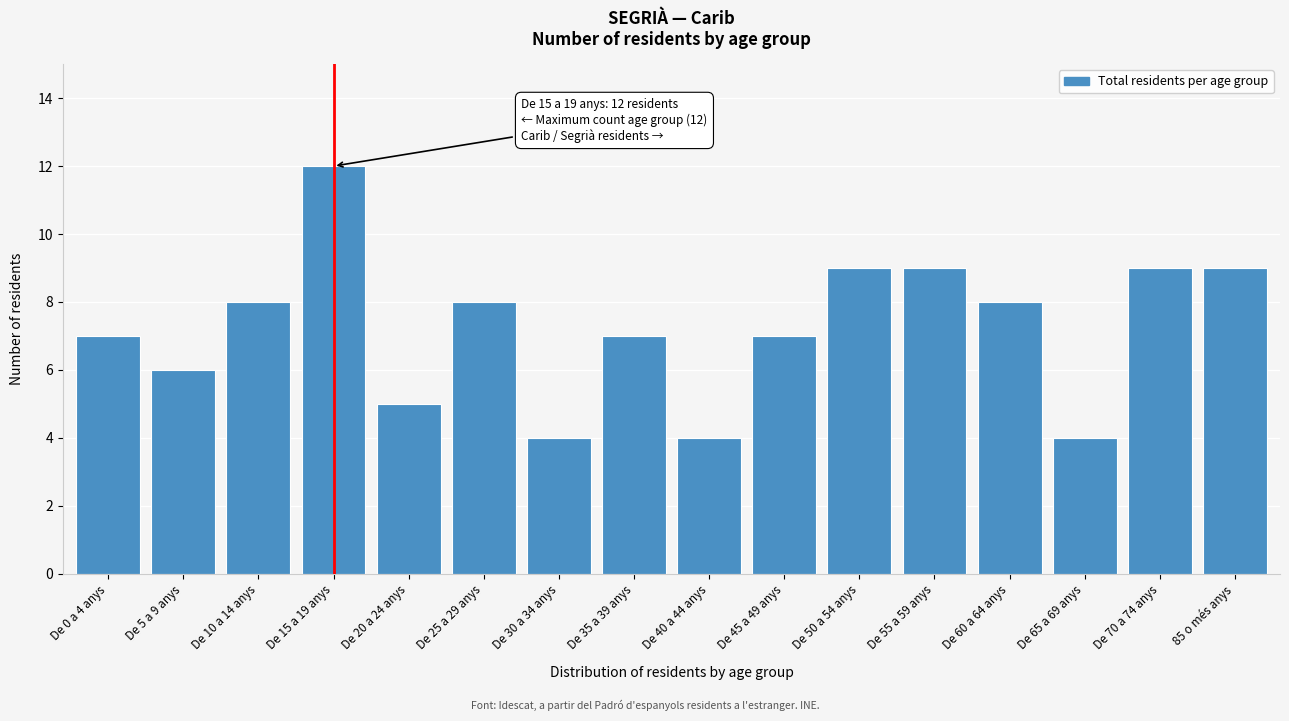

Reading left to right, extract all data points from this chart.

7	6	8	12	5	8	4	7	4	7	9	9	8	4	9	9